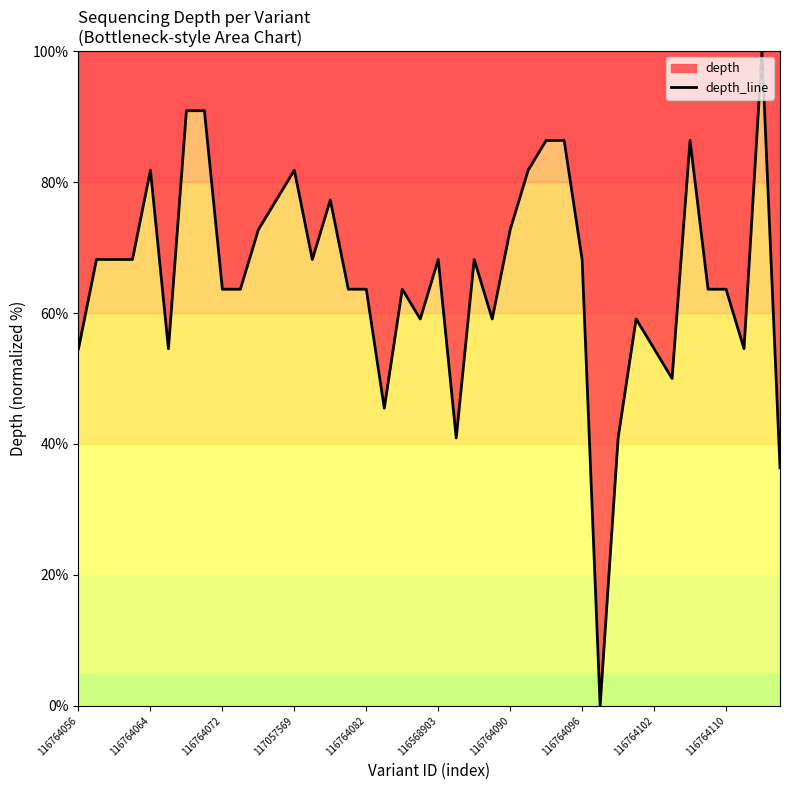

True or false: the data shows 108.7 at 117057569.

False